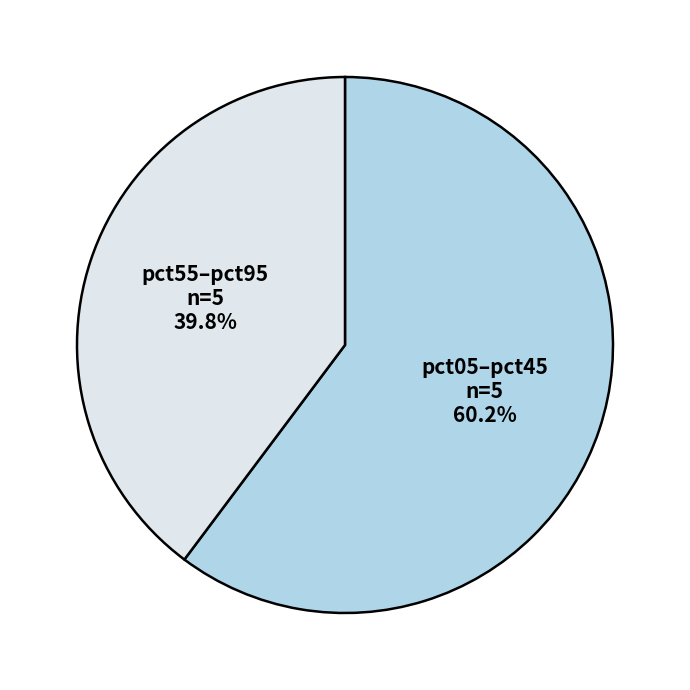

Is there a majority slice in this chart?

Yes